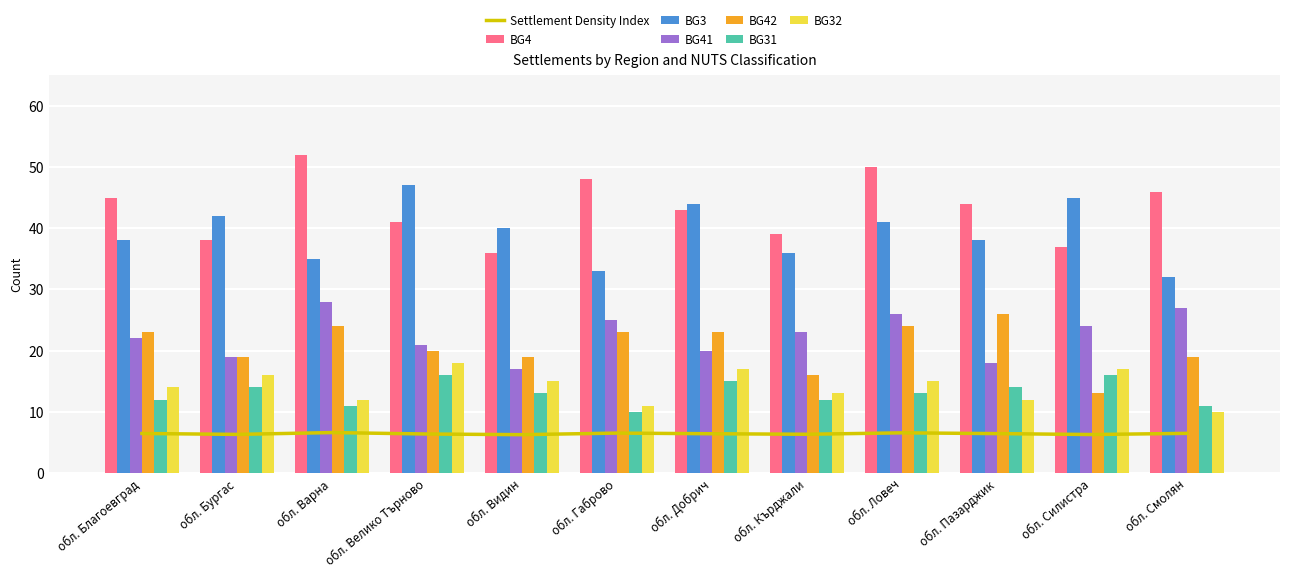

Between обл. Варна and обл. Видин, which series saw the biggest shift?

BG41